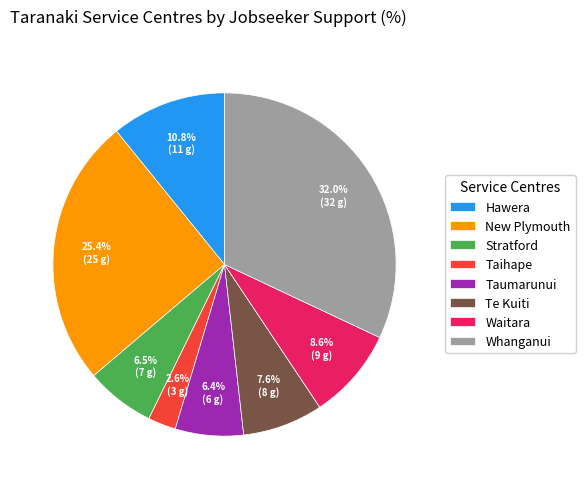

What is the total percentage of Taumarunui and Whanganui?

38.4%